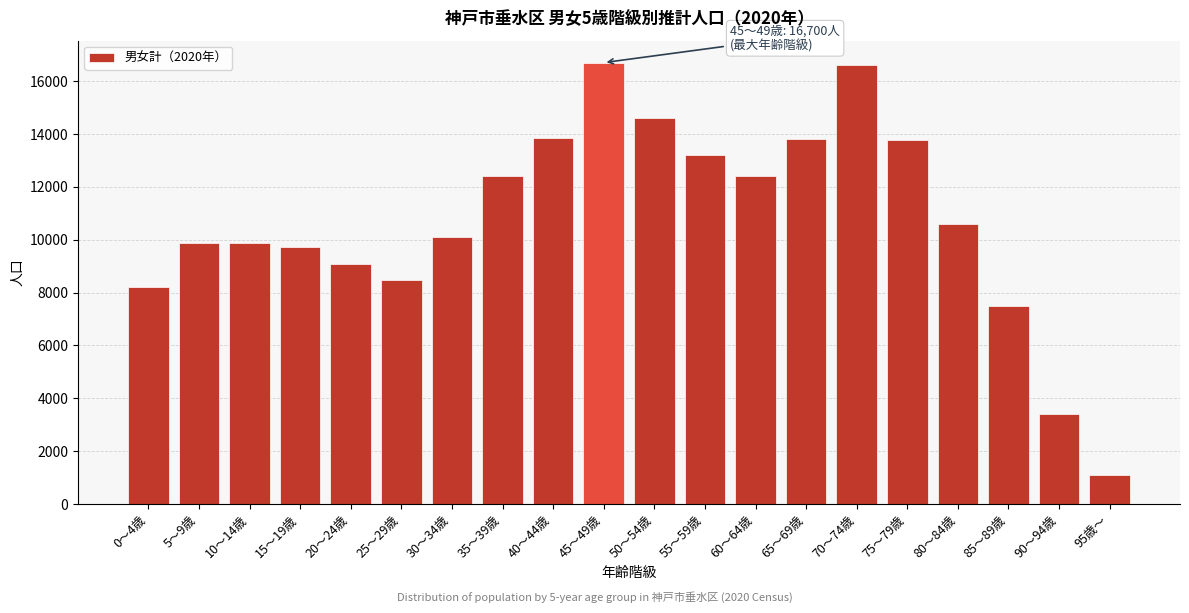

What is the maximum value shown in the chart?

16700